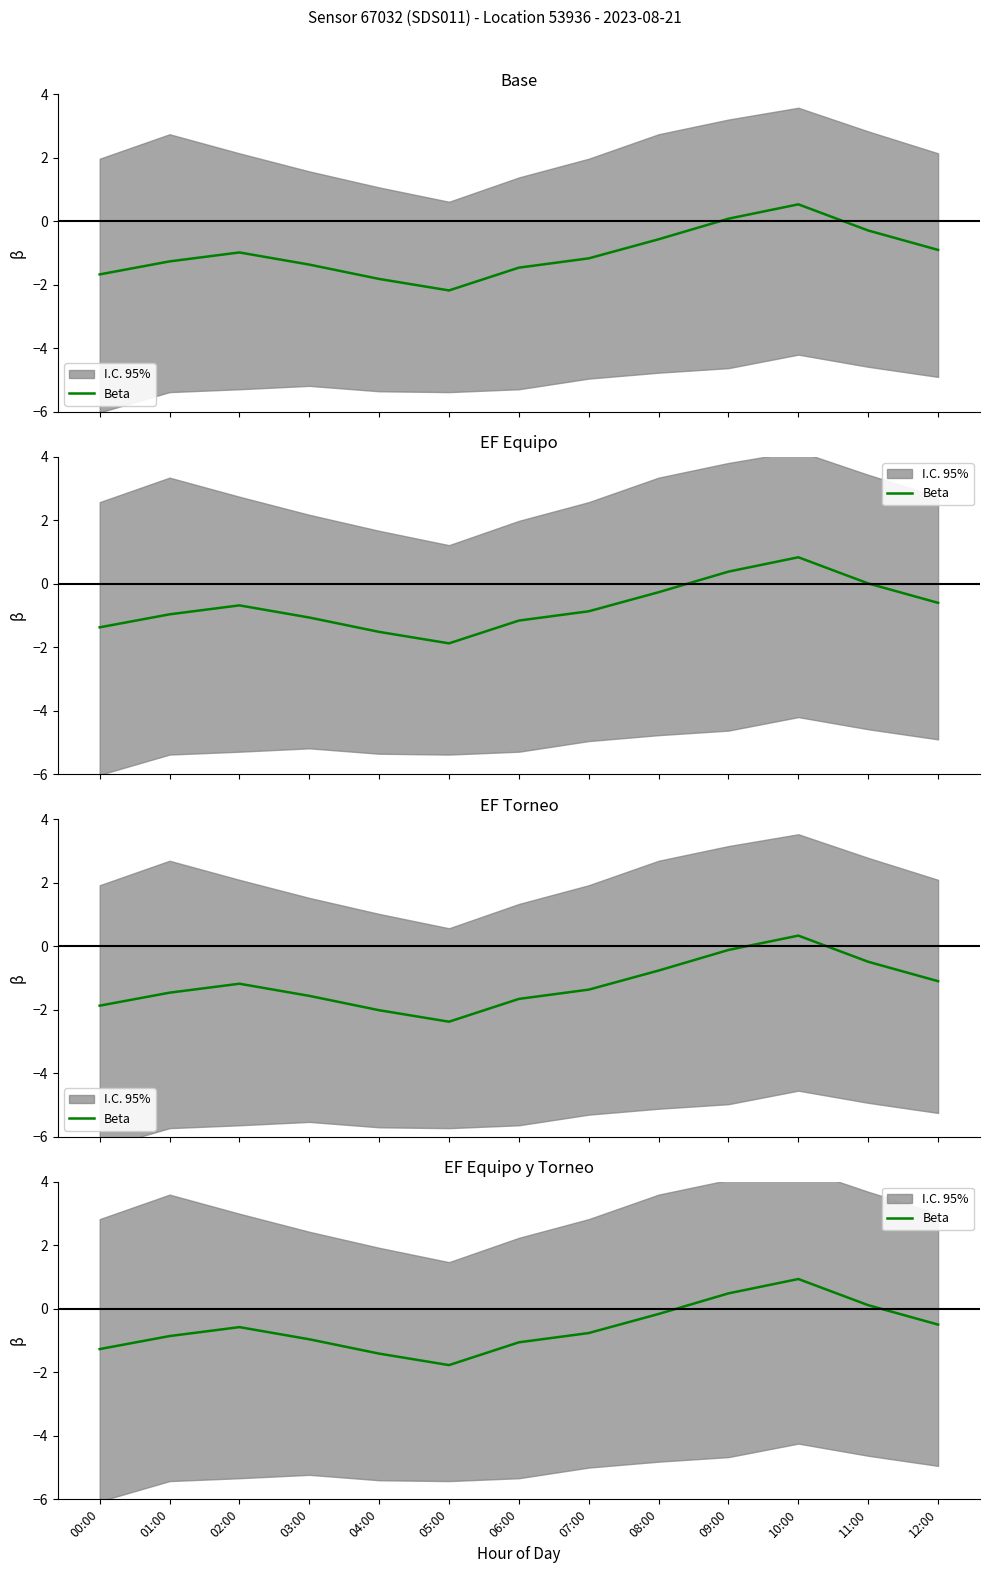

What is the sum of all values?

-7.8